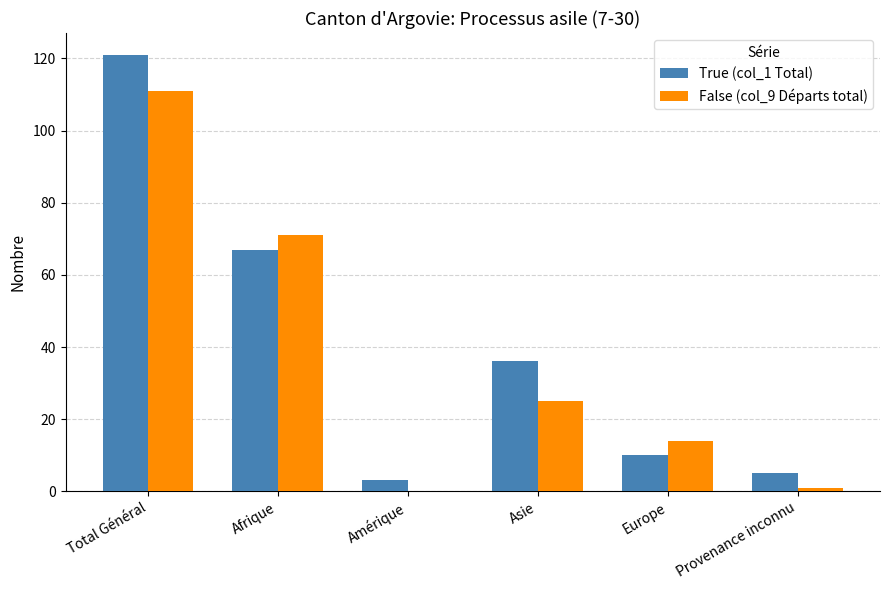

Reading left to right, what are all the values shown in this chart?

True (col_1 Total): 121	67	3	36	10	5
False (col_9 Départs total): 111	71	0	25	14	1